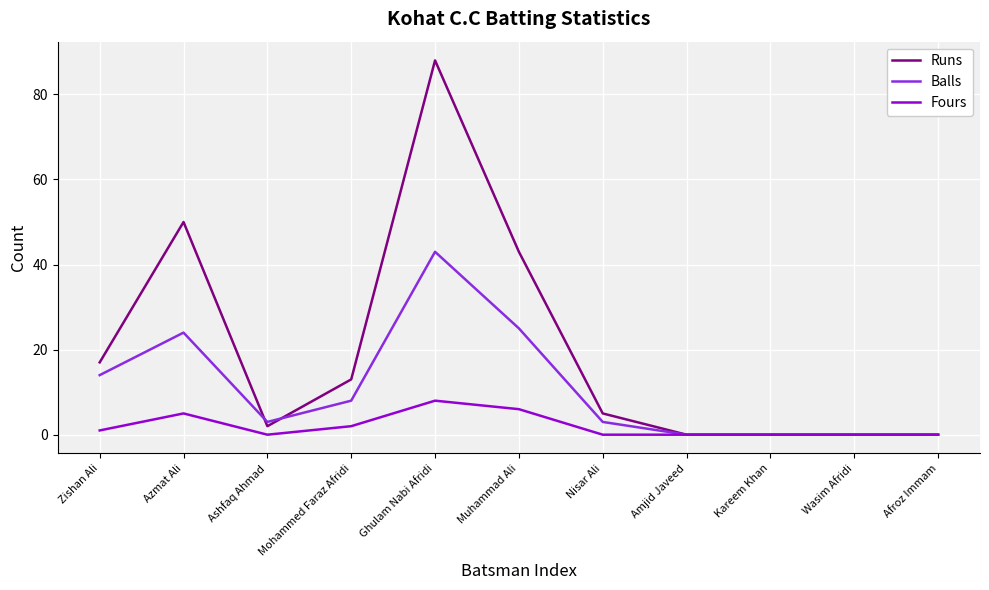

True or false: Fours has a value of 0 at Afroz Immam.

True